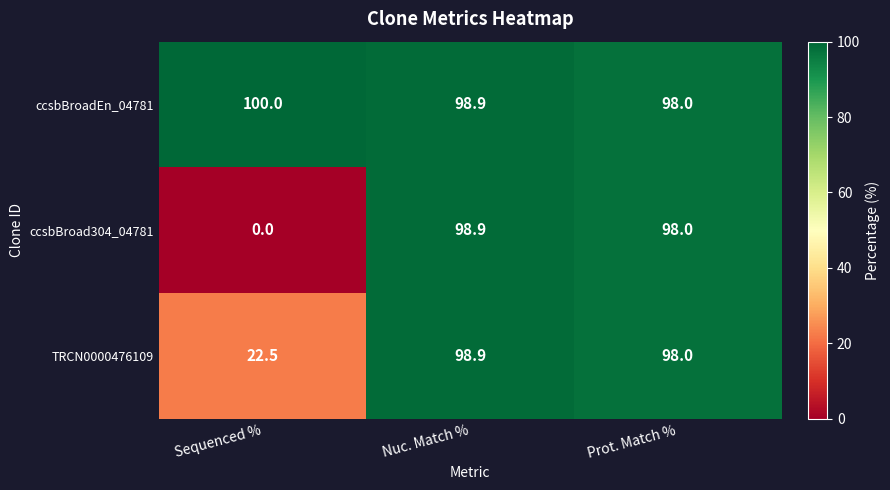

Which series has the largest range (max minus min)?

ccsbBroad304_04781